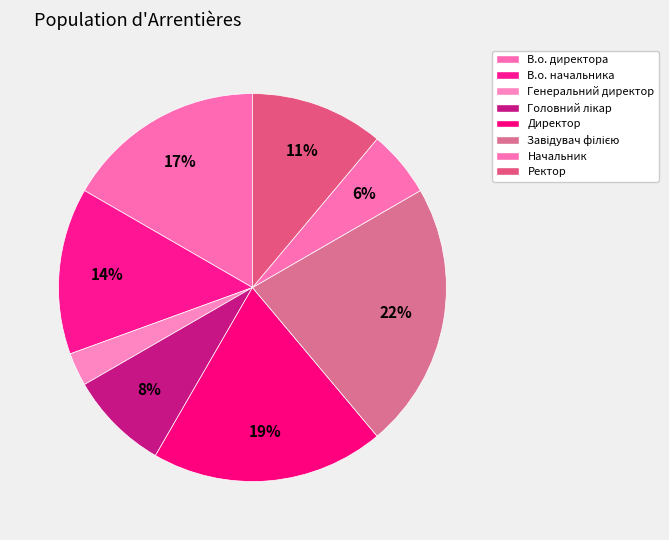

How many slices are in this pie chart?

8